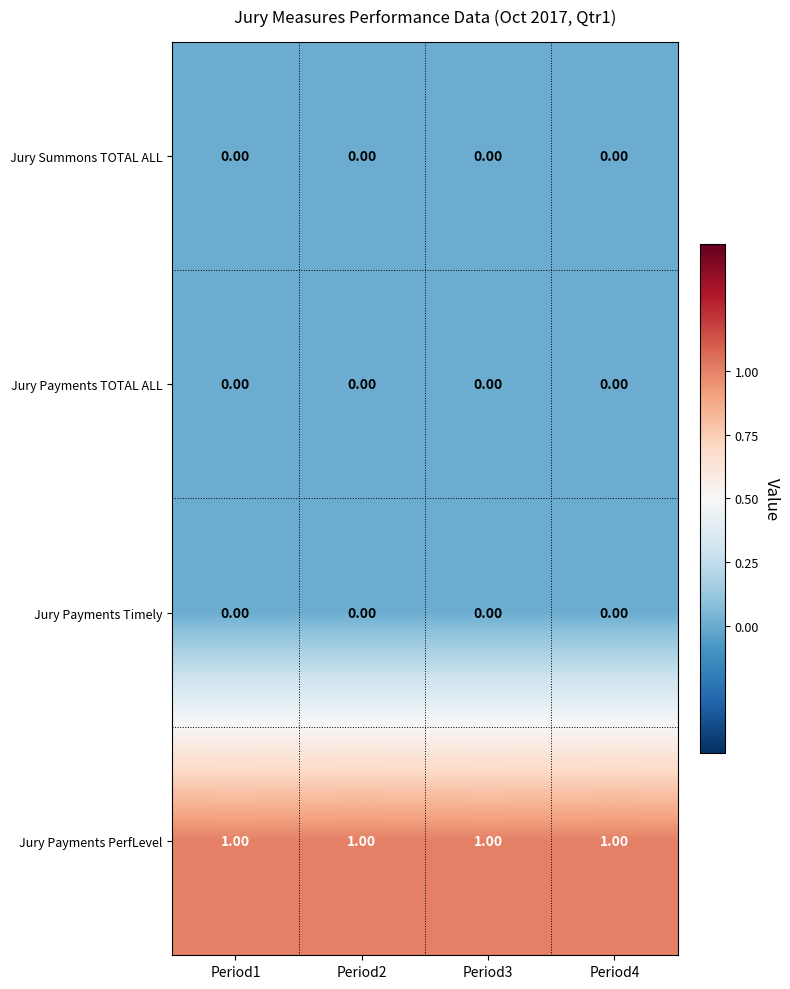

What is the difference between the highest and lowest values at Period1?

1